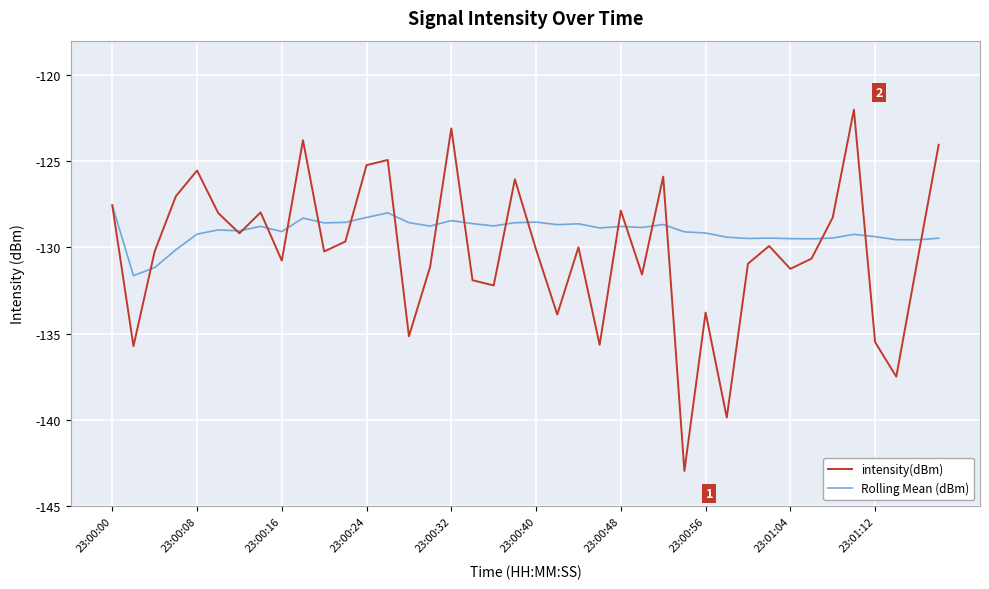

List the series in order of their peak value, highest first.

intensity(dBm), Rolling Mean (dBm)